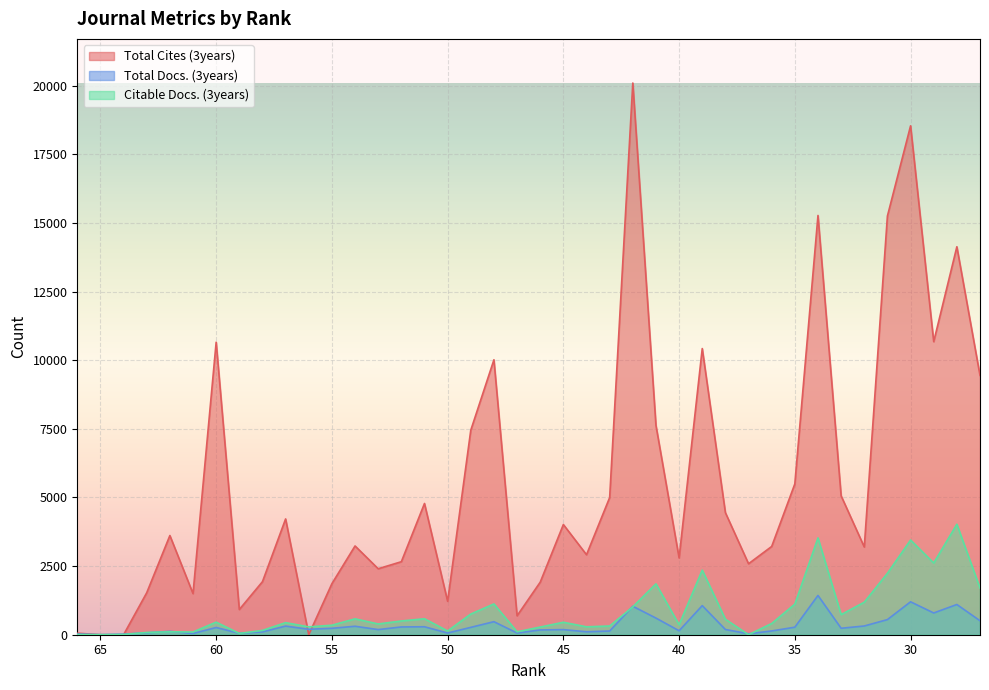

How many data points in Total Cites (3years) are above 3613?

19